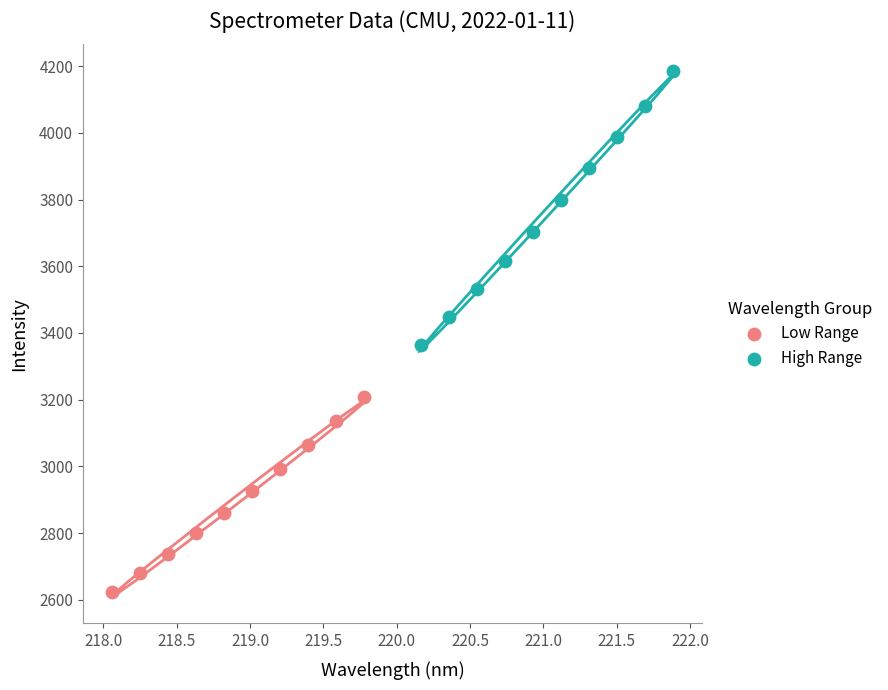

What are all the series names shown in the legend?

Low Range, High Range